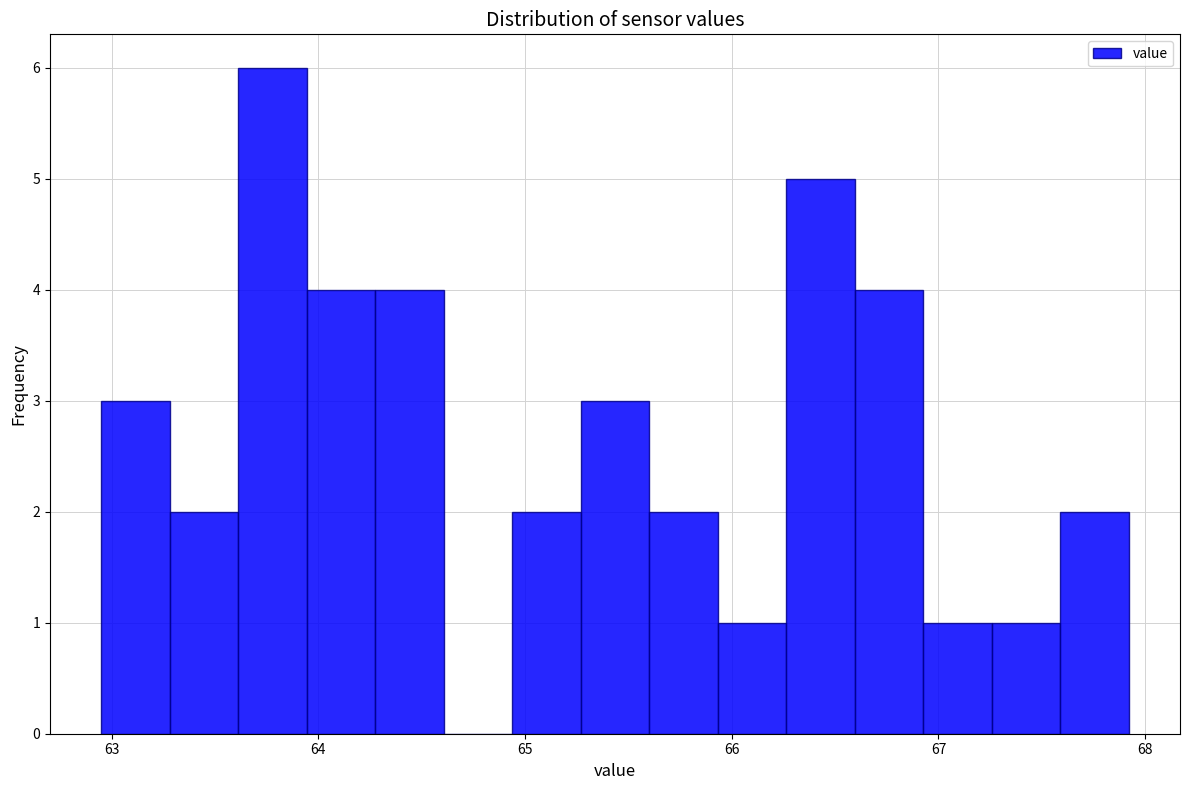

Around what value on the x-axis is the tallest bar? Give the approximate position of its centre, as read against the axis.

63.8